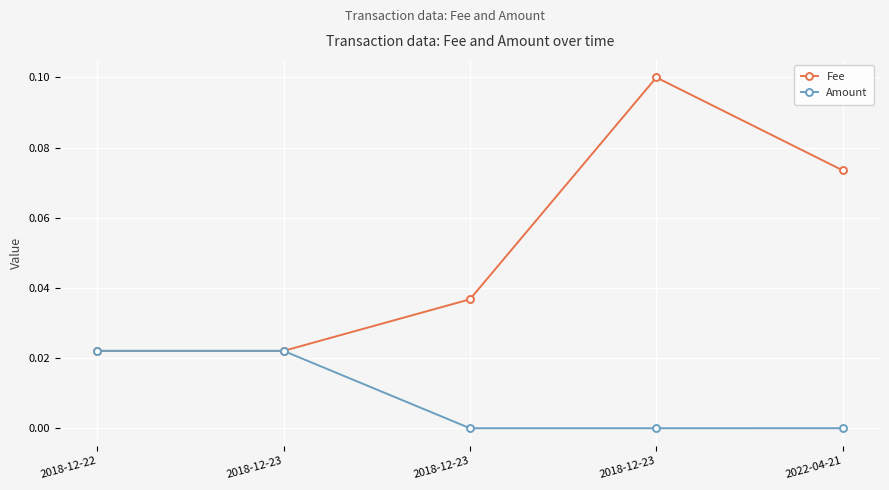

At which label does Fee reach its peak?

2018-12-23